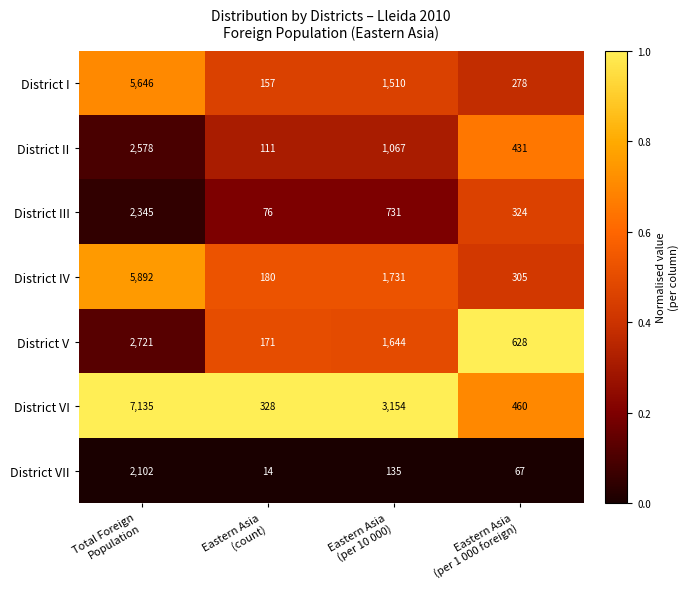

What is the average value of the District V series?

1291